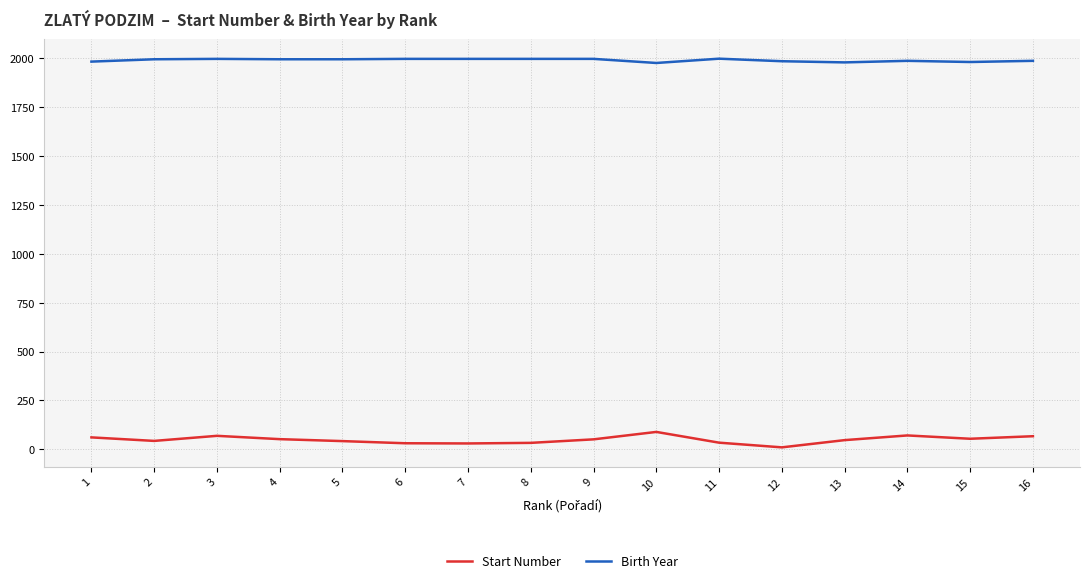

Does the chart display data point markers on the line(s)?

No